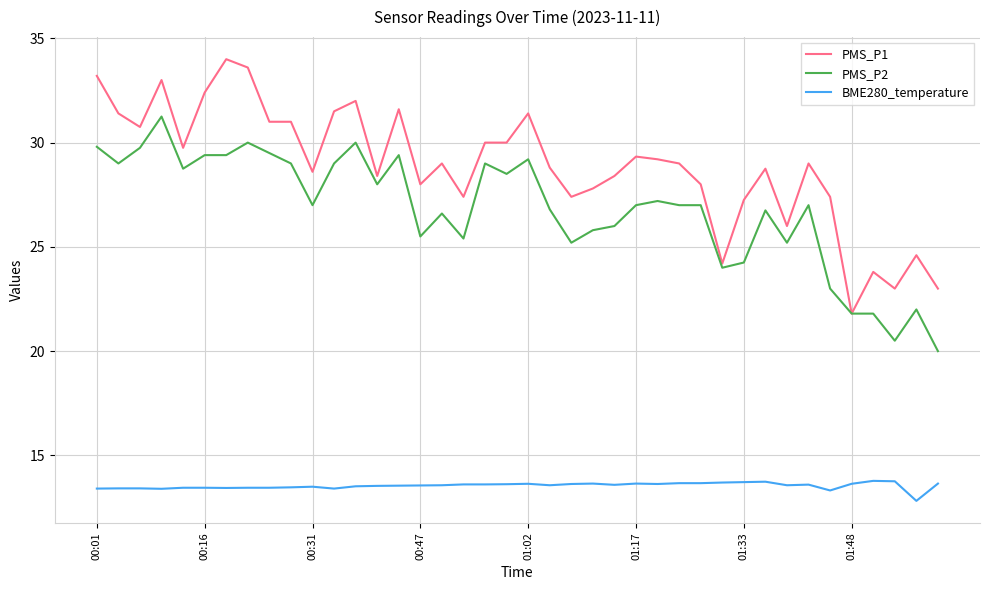

What is the difference between the maximum and minimum values in the PMS_P1 series?

12.2